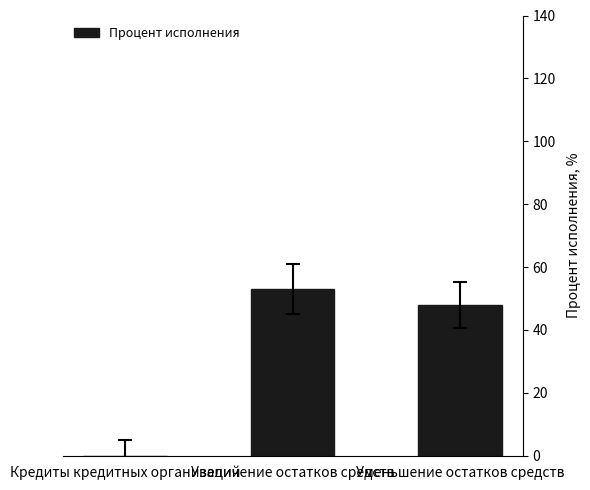

True or false: the data shows 34.5 at Увеличение остатков средств.

False